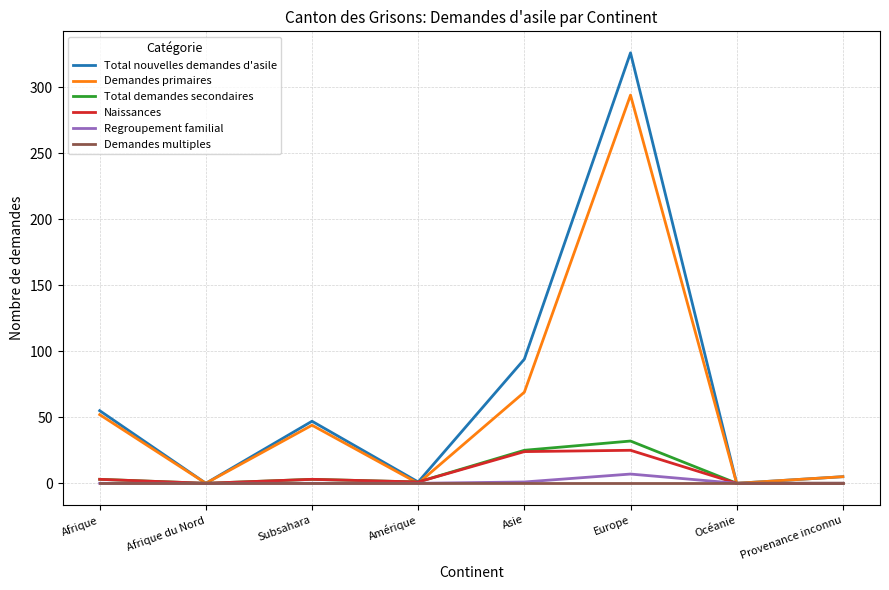

At which label is Demandes primaires closest to 147?

Asie